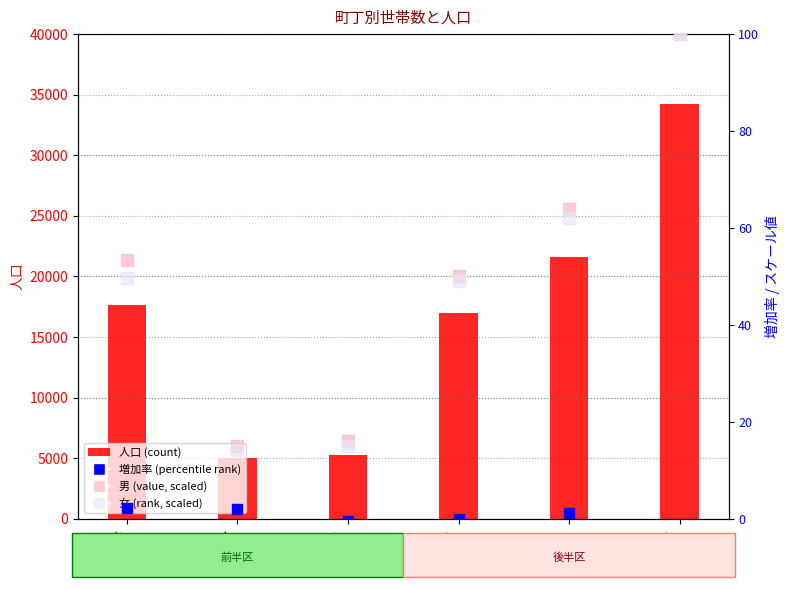

At how many categories does at least one series exceed 1000?

6